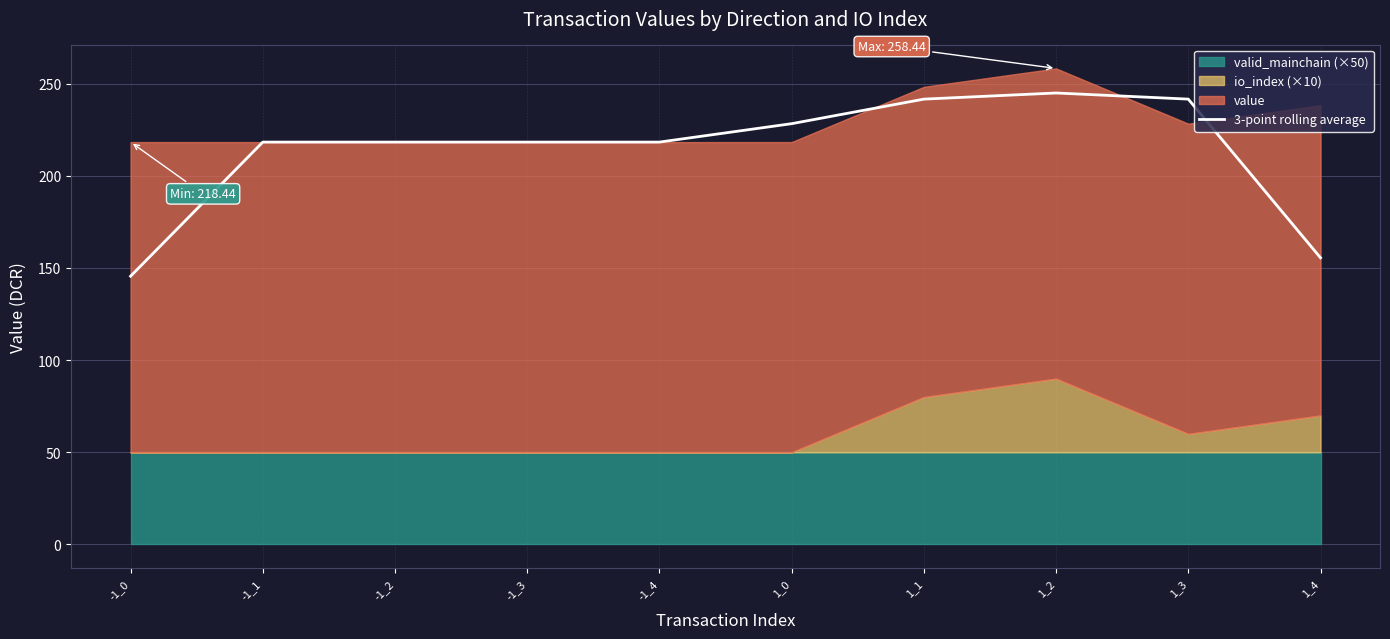

Reading right to left, extract all data points from this chart.

1_4=155.6	1_3=241.8	1_2=245.1	1_1=241.8	1_0=228.4	-1_4=218.4	-1_3=218.4	-1_2=218.4	-1_1=218.4	-1_0=145.6